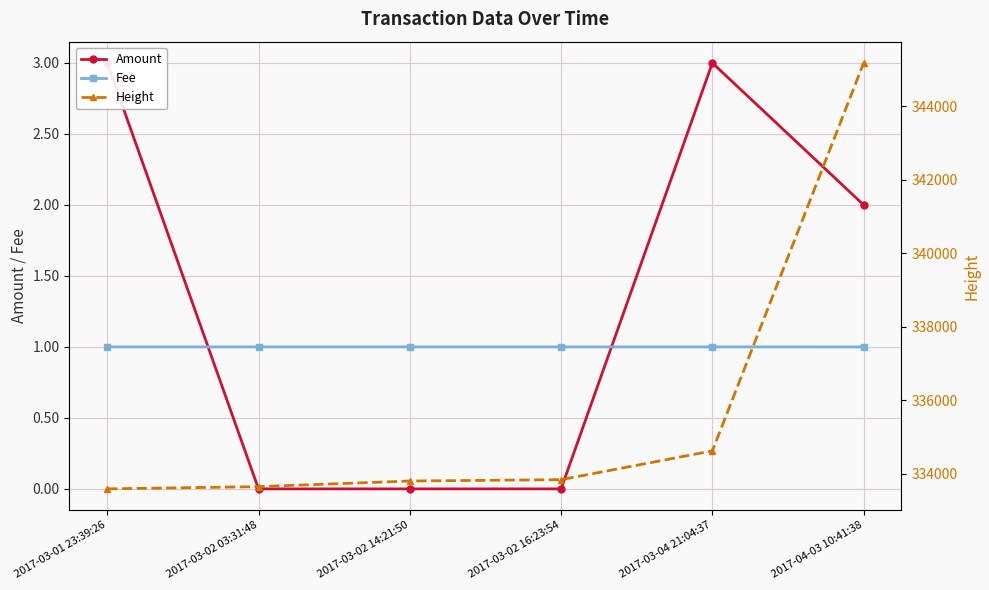

Which has a higher value, 2017-03-02 14:21:50 or 2017-03-04 21:04:37?

2017-03-04 21:04:37